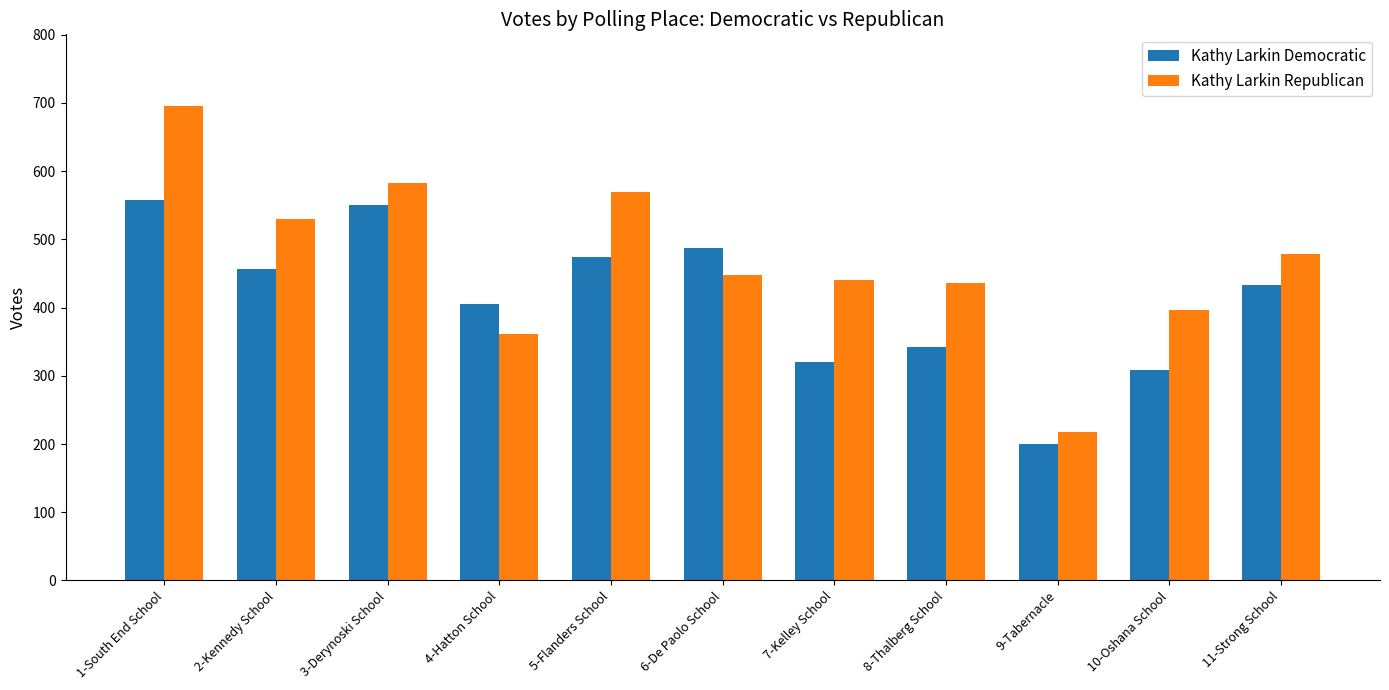

At which label is Kathy Larkin Republican closest to 456?

6-De Paolo School